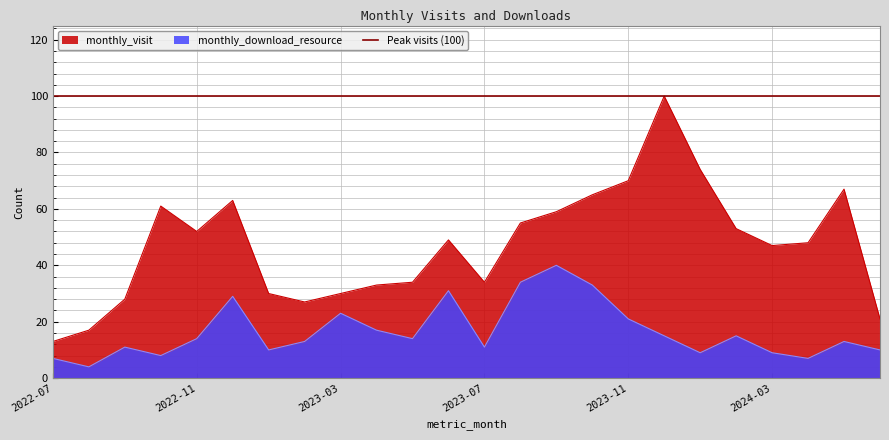

Rank the series by their average value, from highest to lowest.

monthly_visit, monthly_download_resource